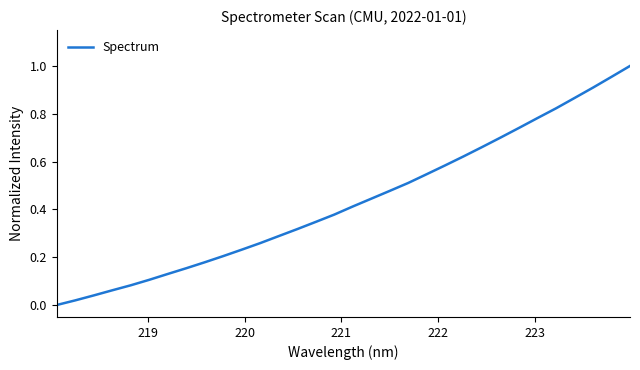

What is the greatest value displayed?

1.0